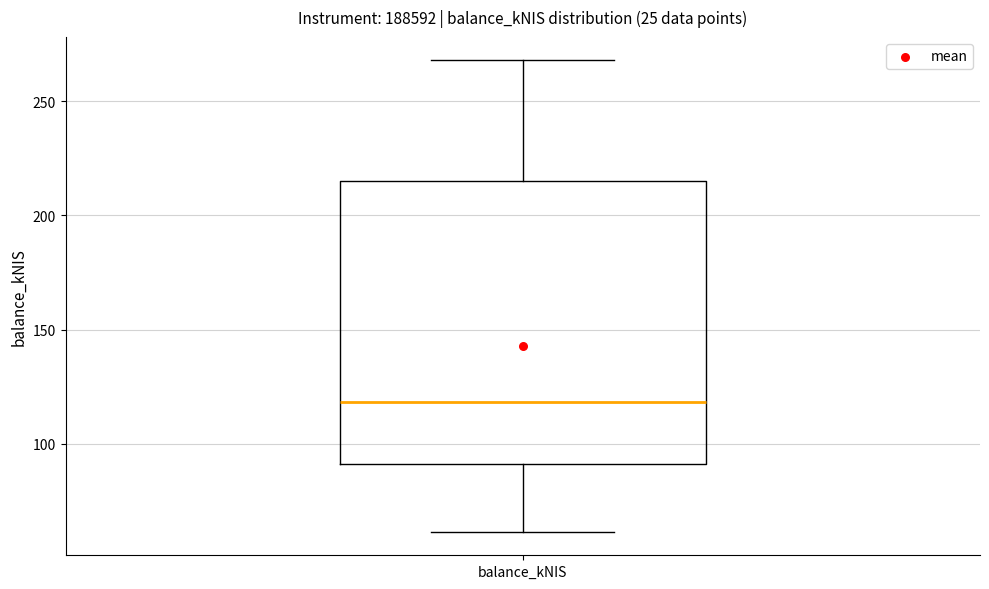

Transcribe this box plot: give where the median line is, the range the box spans, and where the two whiskers end, as read against the y-axis. The values are not printed on the chart, so give them approximately, as read against the axis.

median 120, box 90 to 215, whiskers 60 to 270